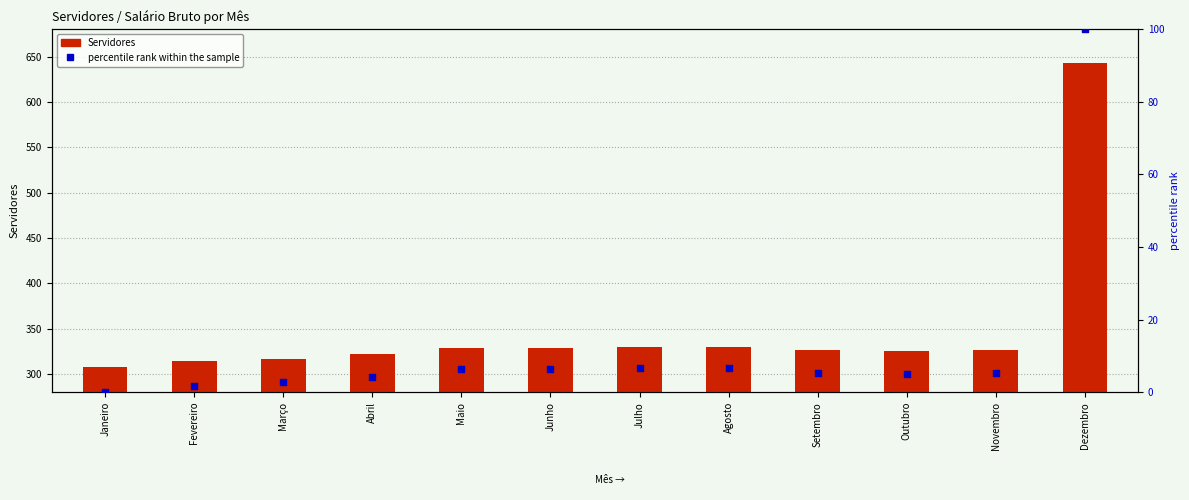

Which series reaches the minimum Y coordinate?

percentile rank within the sample